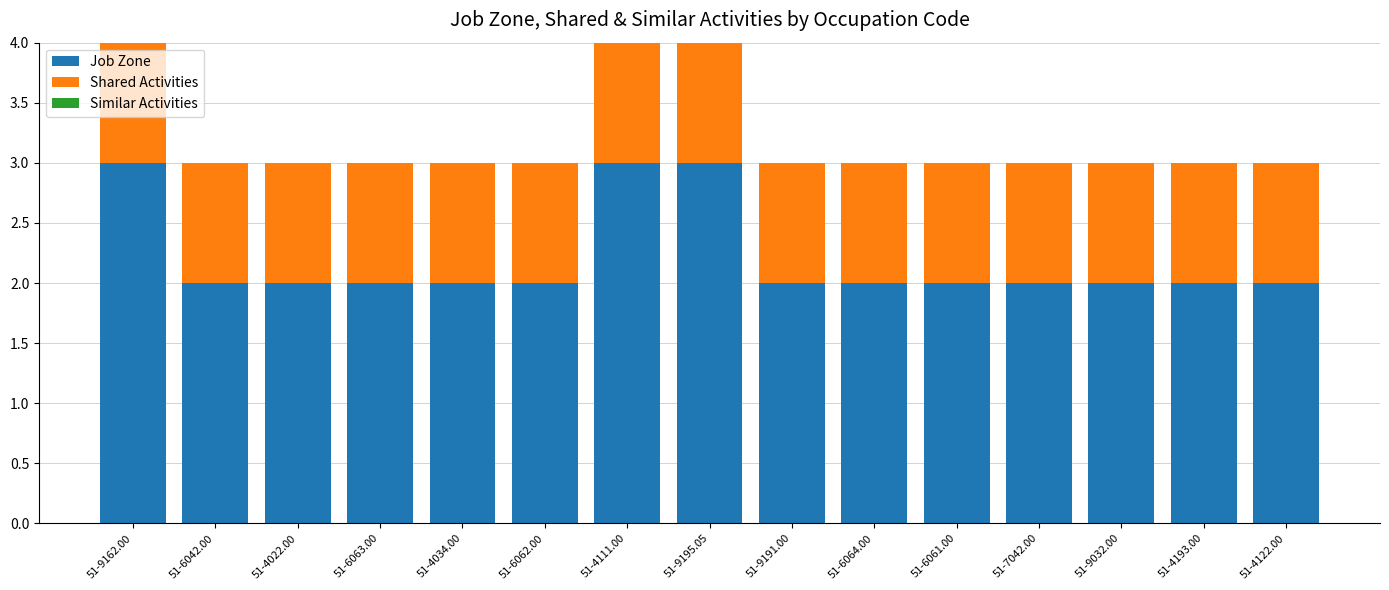

How many Job Zone values are between 2 and 3?

15